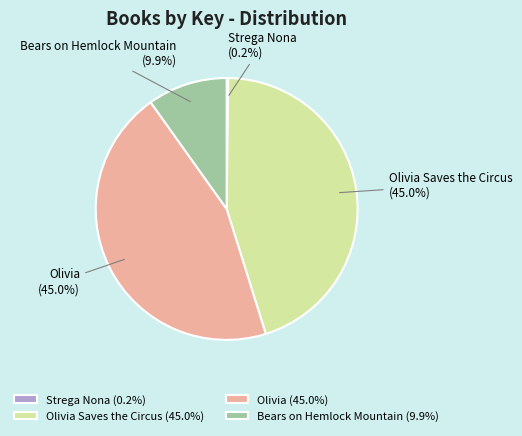

To the nearest percent, what is the difference between the Olivia Saves the Circus and Bears on Hemlock Mountain slice percentages?

35%